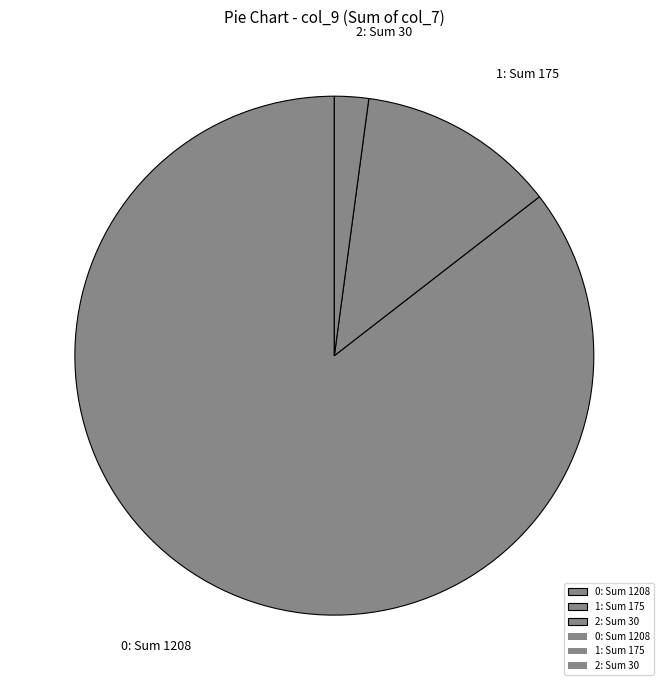

Rank the categories by value from lowest to highest.

2: Sum 30, 1: Sum 175, 0: Sum 1208